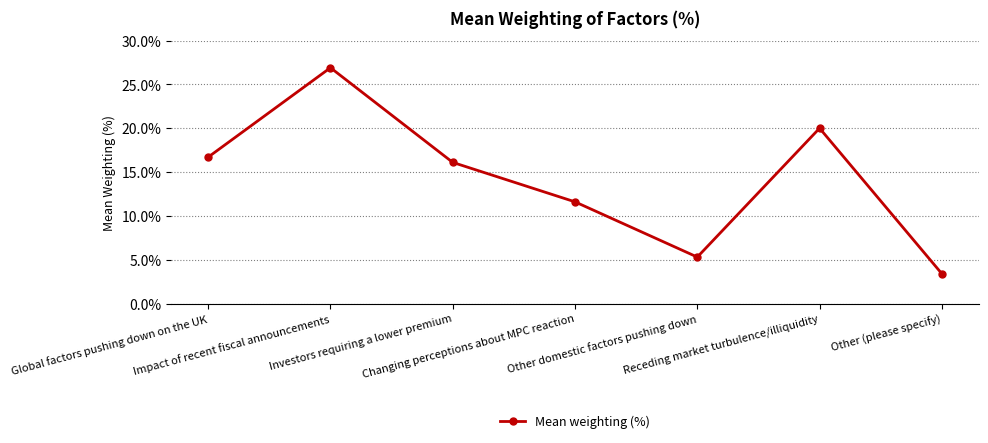

Reading left to right, transcribe all the data shown in this chart.

16.7	26.9	16.1	11.6	5.3	20.0	3.4